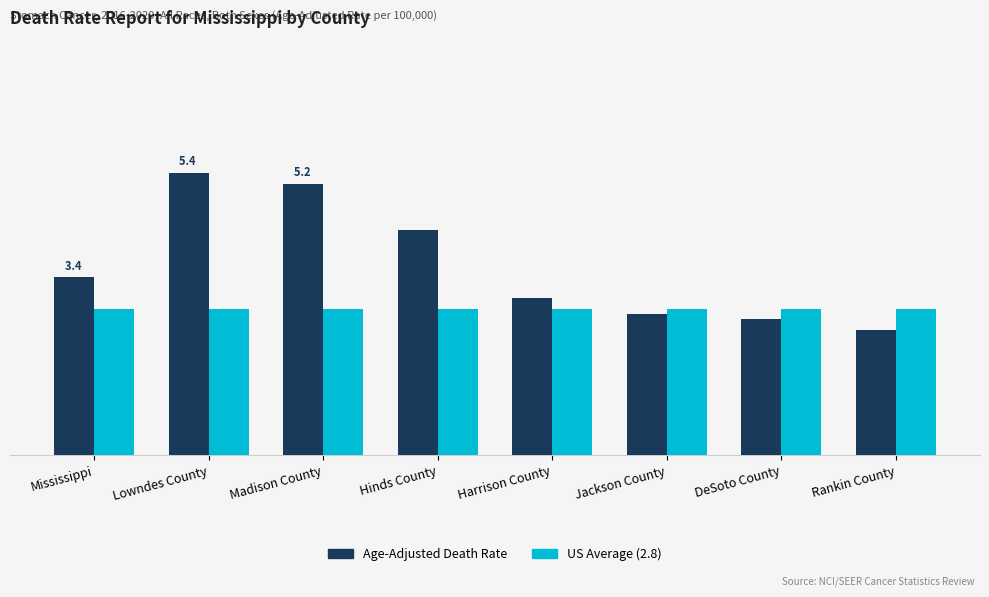

Are the bars grouped side by side (vs. stacked)?

Yes